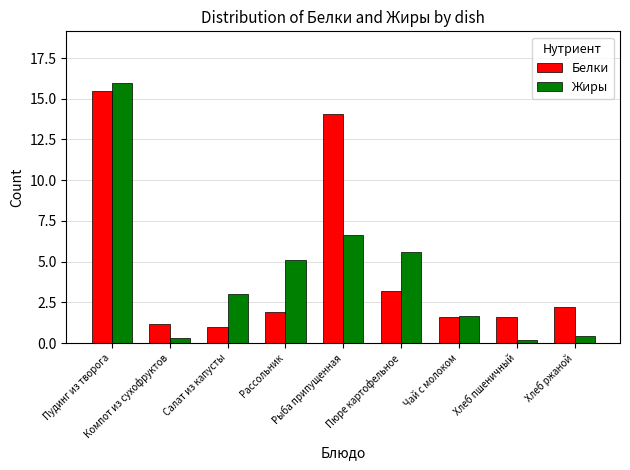

What is the spread (max minus min) of values at Пюре картофельное?

2.3